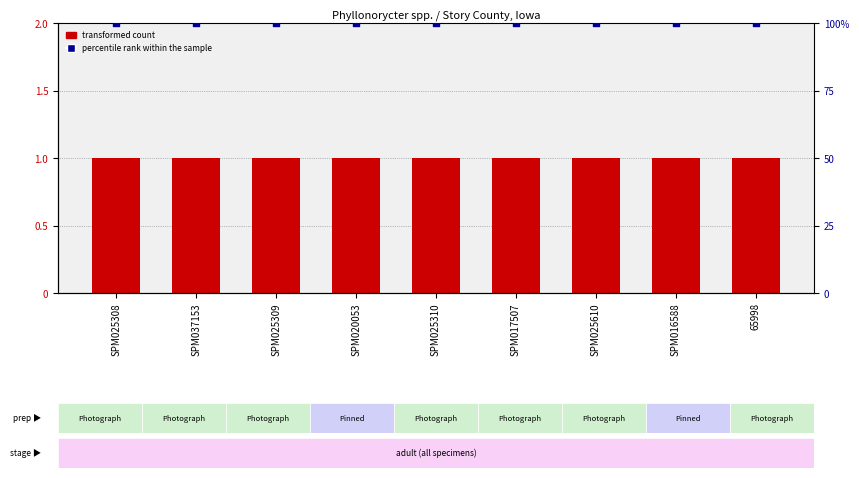

Which series reaches the maximum Y coordinate?

percentile rank within the sample